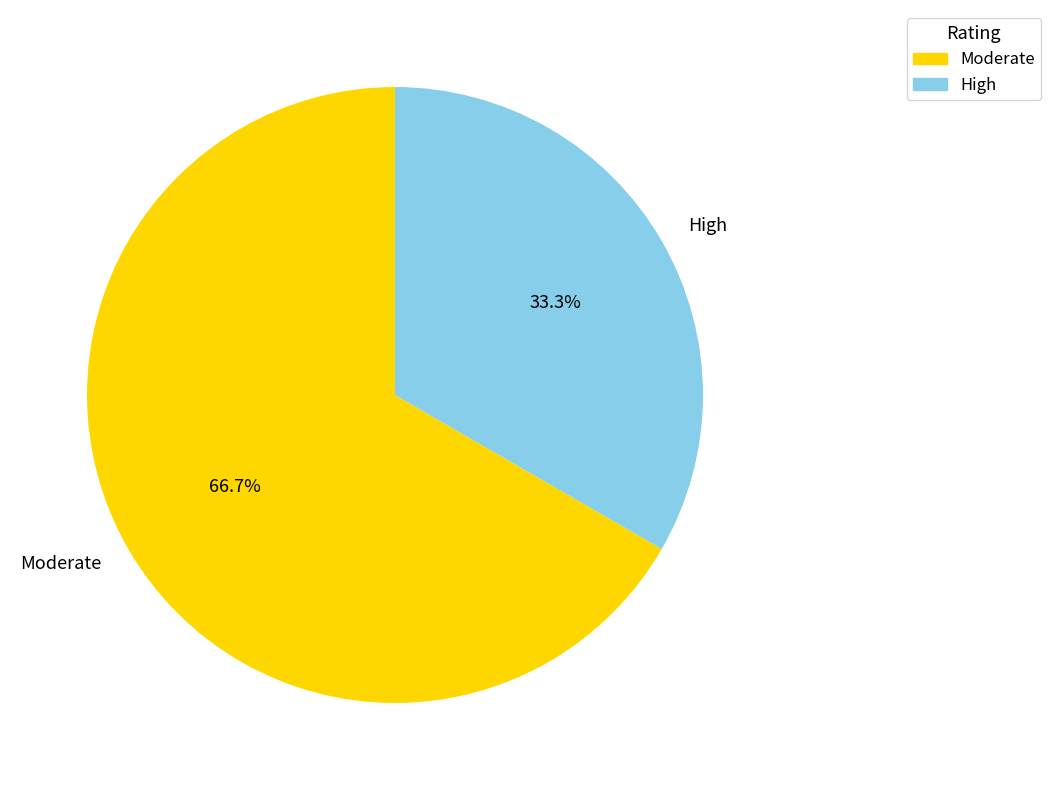

Which category has the biggest portion of the pie?

Moderate